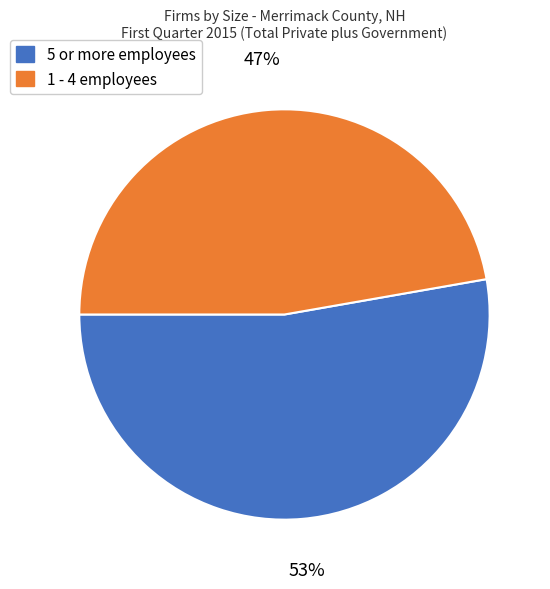

Is it true that 1 - 4 employees is 35% of the pie?

False